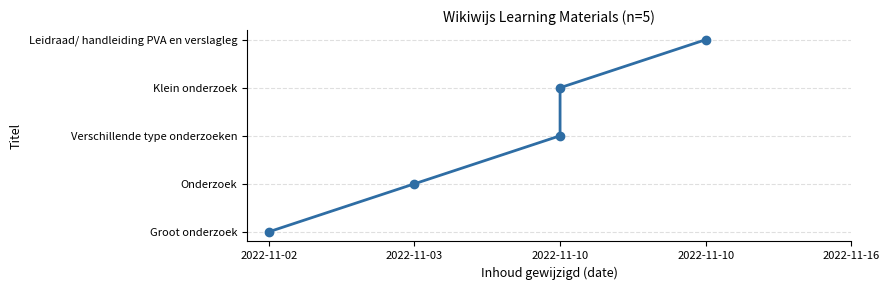

The chart shows a value of 2 at 2022-11-10. True or false?

True